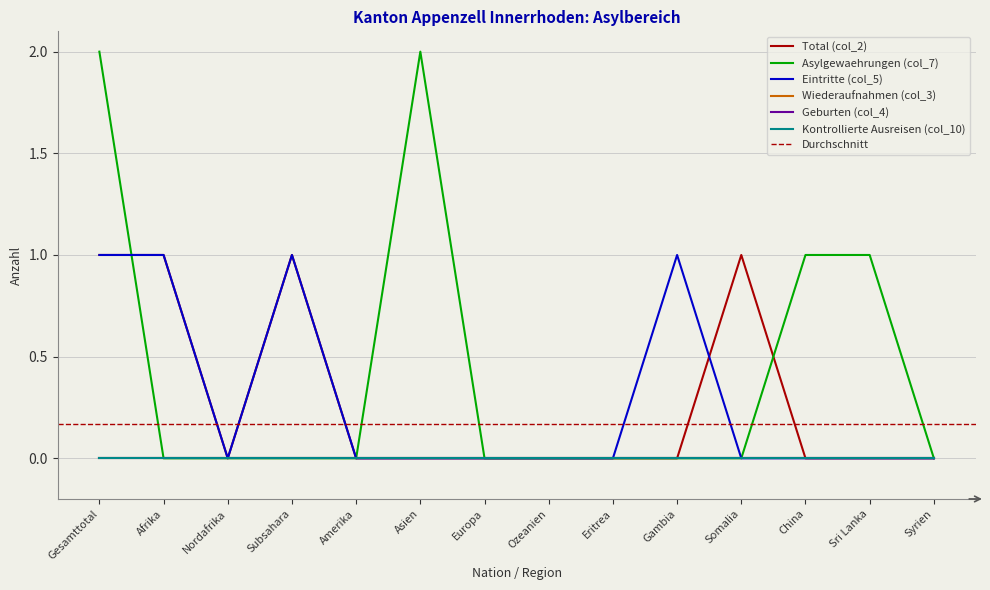

Reading left to right, transcribe all the data shown in this chart.

Total (col_2): Gesamttotal=1	Afrika=1	Nordafrika=0	Subsahara=1	Amerika=0	Asien=0	Europa=0	Ozeanien=0	Eritrea=0	Gambia=0	Somalia=1	China=0	Sri Lanka=0	Syrien=0
Asylgewaehrungen (col_7): Gesamttotal=2	Afrika=0	Nordafrika=0	Subsahara=0	Amerika=0	Asien=2	Europa=0	Ozeanien=0	Eritrea=0	Gambia=0	Somalia=0	China=1	Sri Lanka=1	Syrien=0
Eintritte (col_5): Gesamttotal=1	Afrika=1	Nordafrika=0	Subsahara=1	Amerika=0	Asien=0	Europa=0	Ozeanien=0	Eritrea=0	Gambia=1	Somalia=0	China=0	Sri Lanka=0	Syrien=0